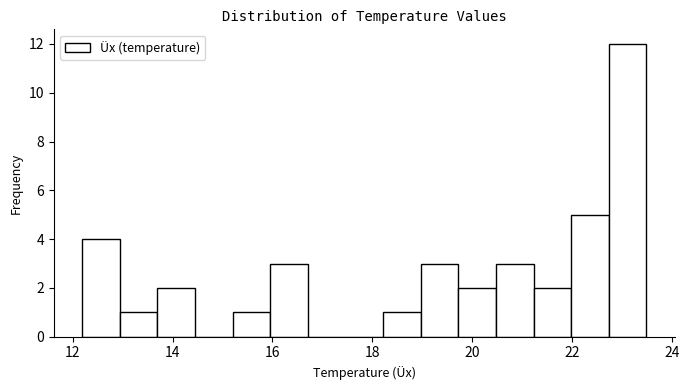

Read against the x-axis, roughly where is the centre of the tallest bar?

23.2